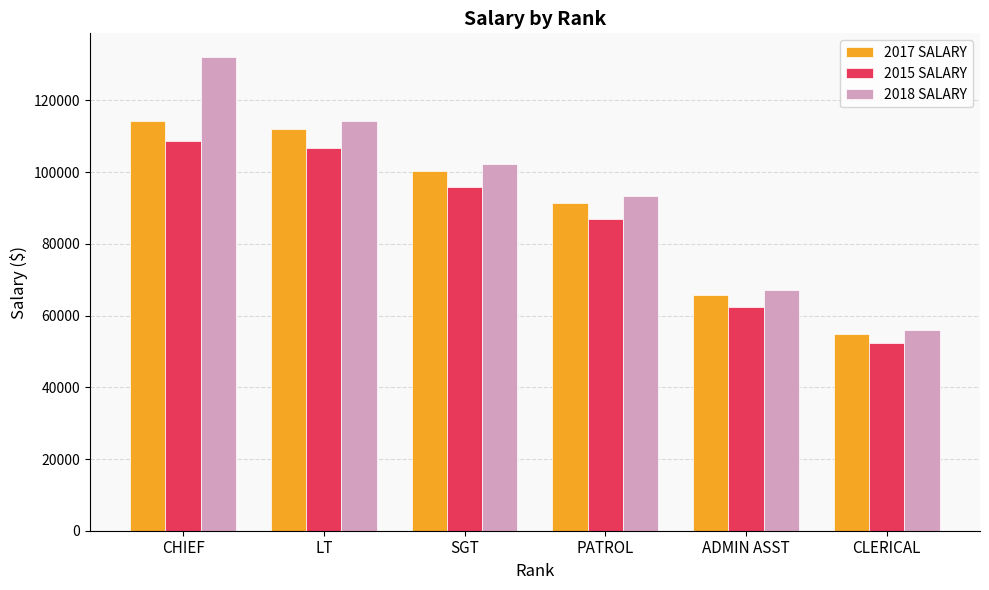

What is the highest value of the 2018 SALARY series?

132121.8